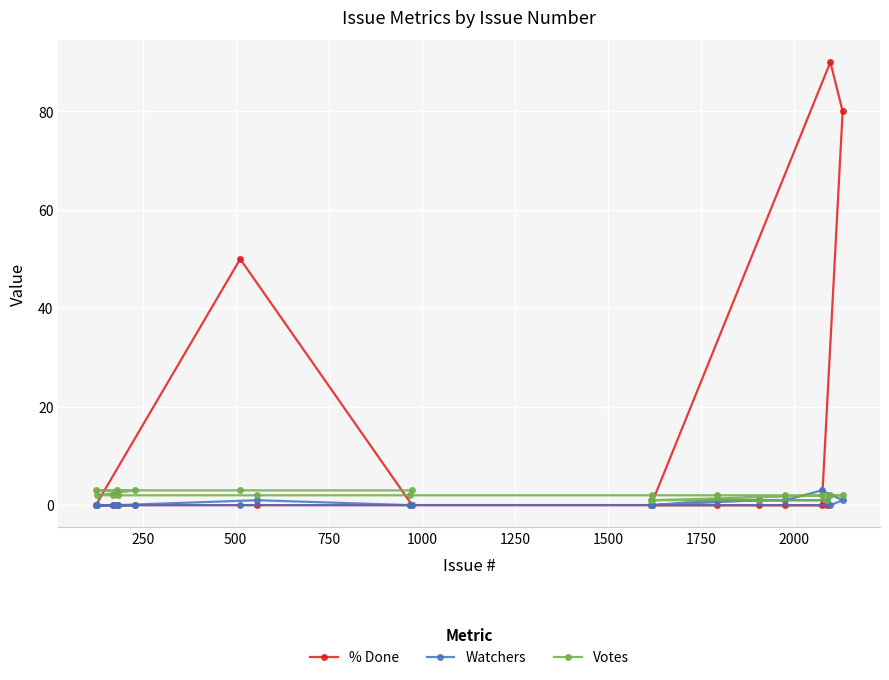

Which series has the widest spread of values?

% Done